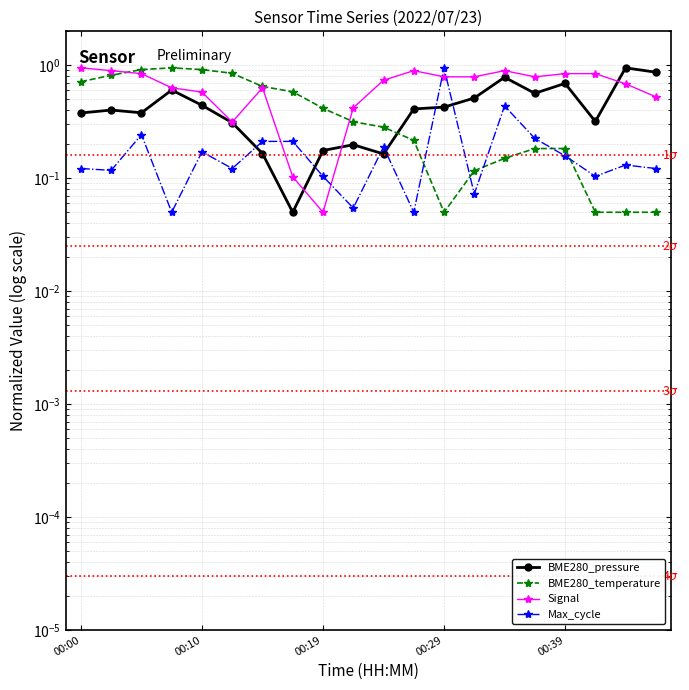

How many interior local peaks does the Max_cycle series have?

6